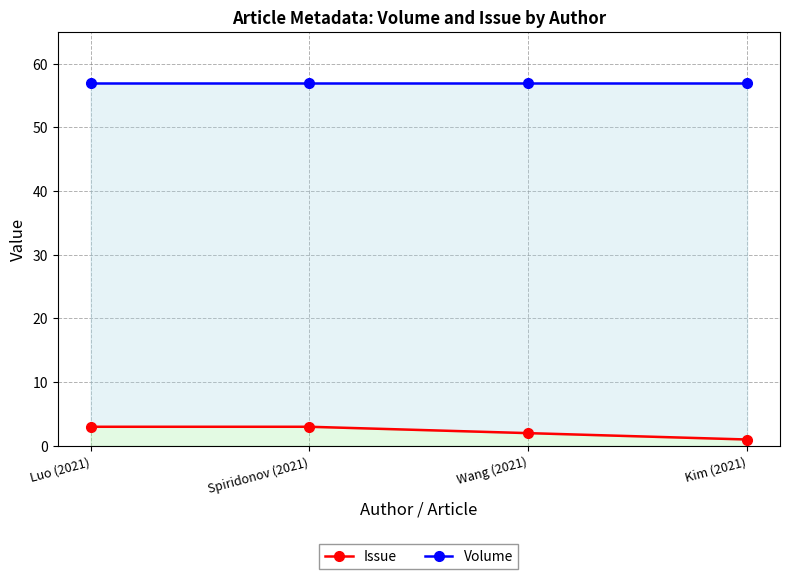

The value of Volume at Spiridonov (2021) is 57. True or false?

True